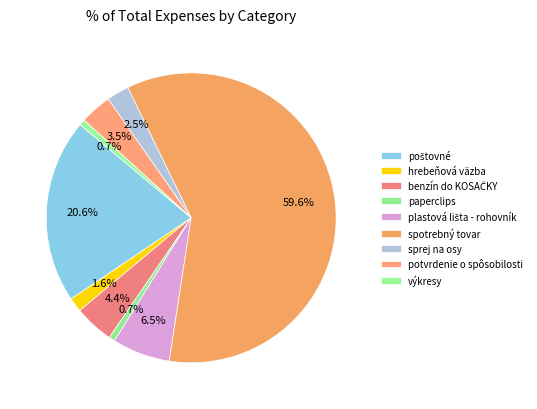

To the nearest percent, what percentage of the pie is sprej na osy?

3%